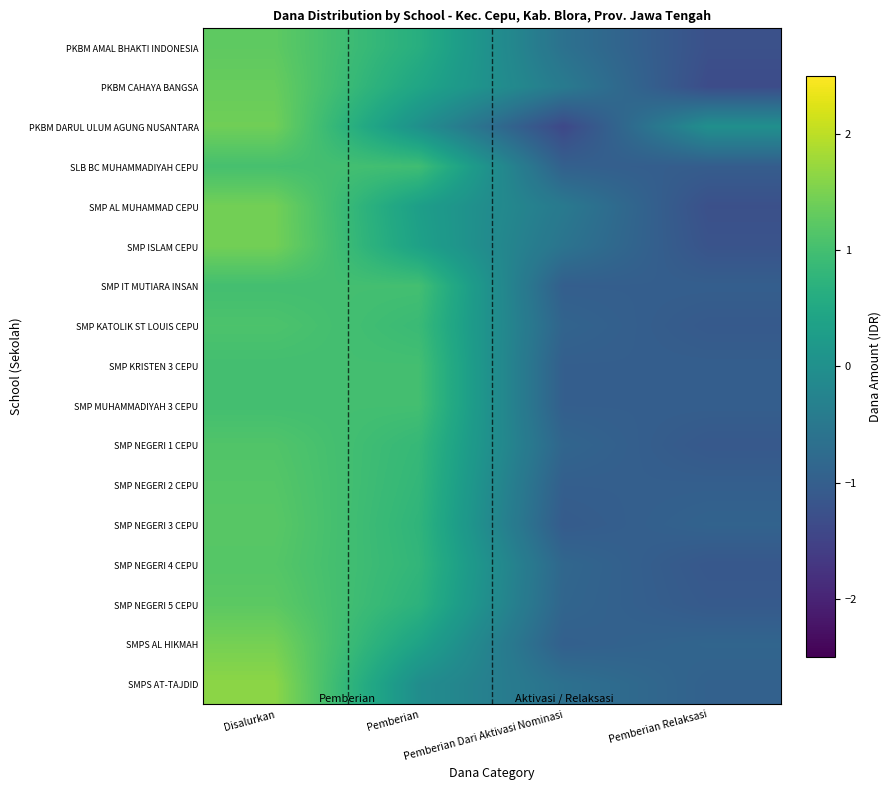

How many distinct data groups are displayed?

17